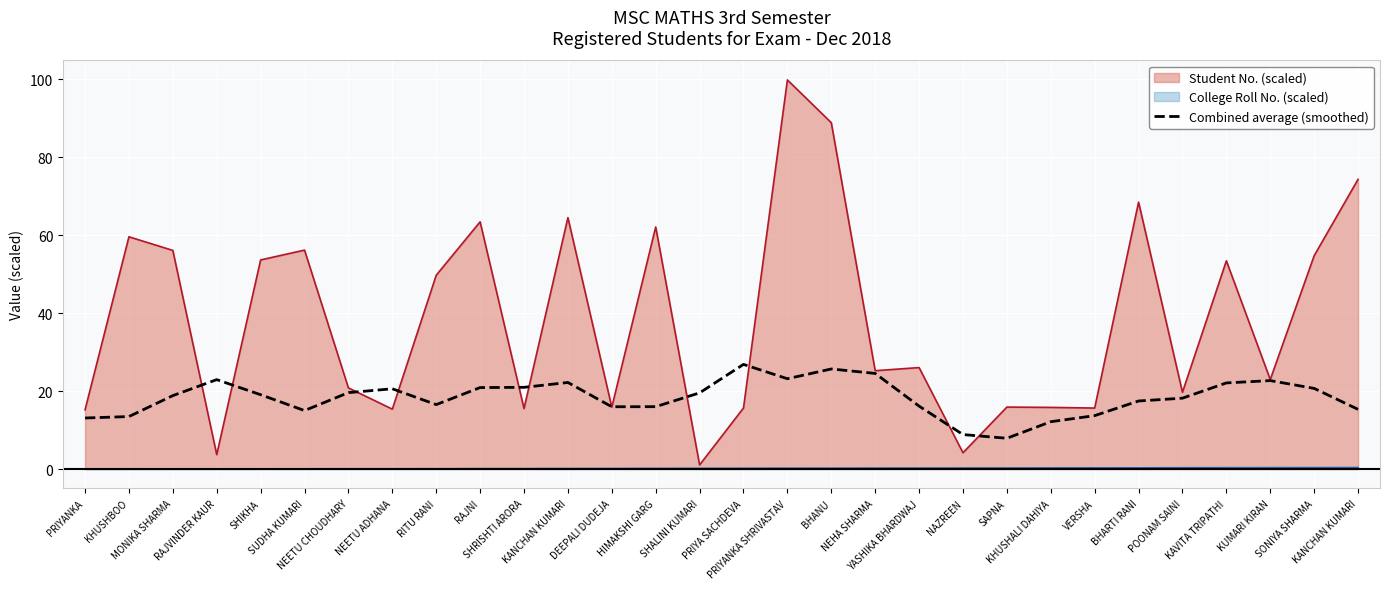

At which category does the chart reach its peak across all series?

PRIYANKA SHRIVASTAV